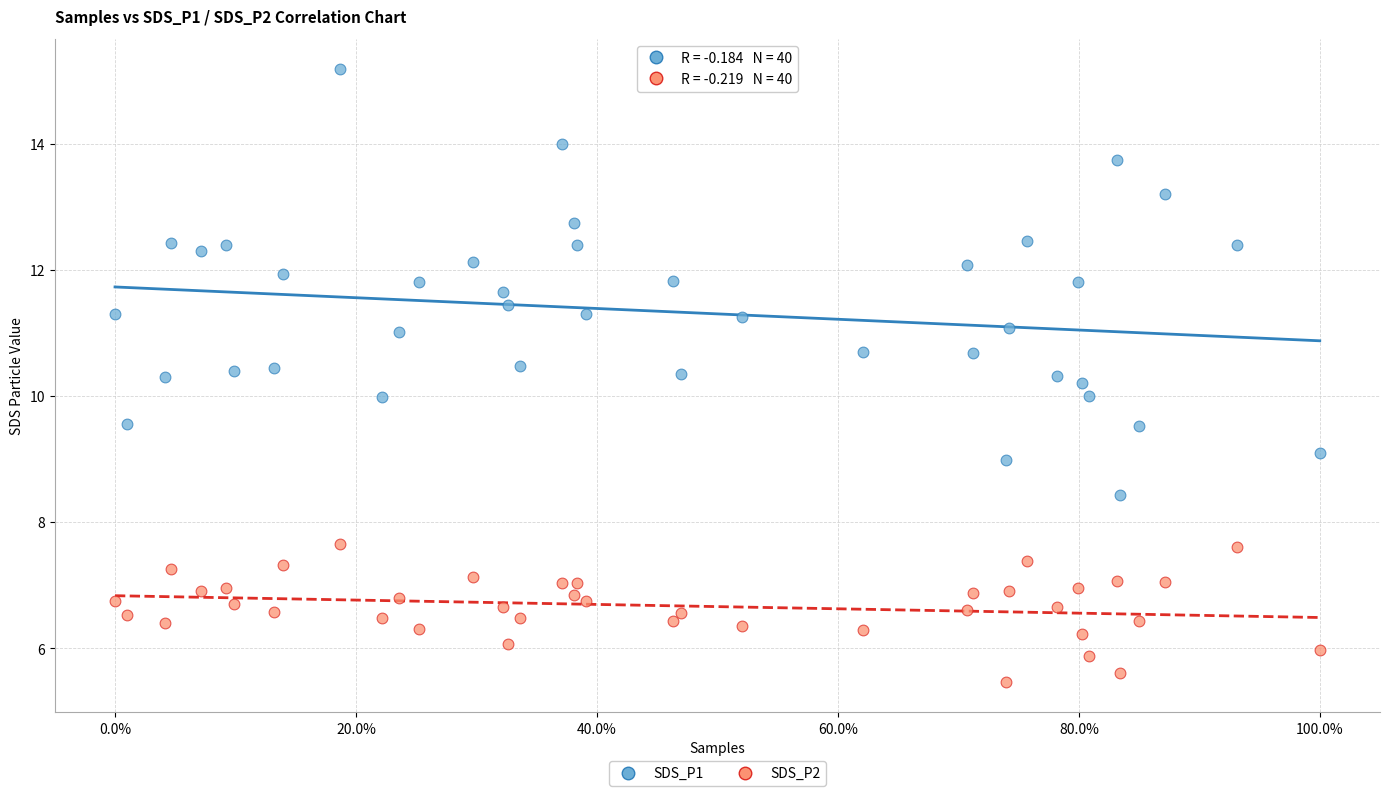

Which series reaches the maximum Y coordinate?

SDS_P1